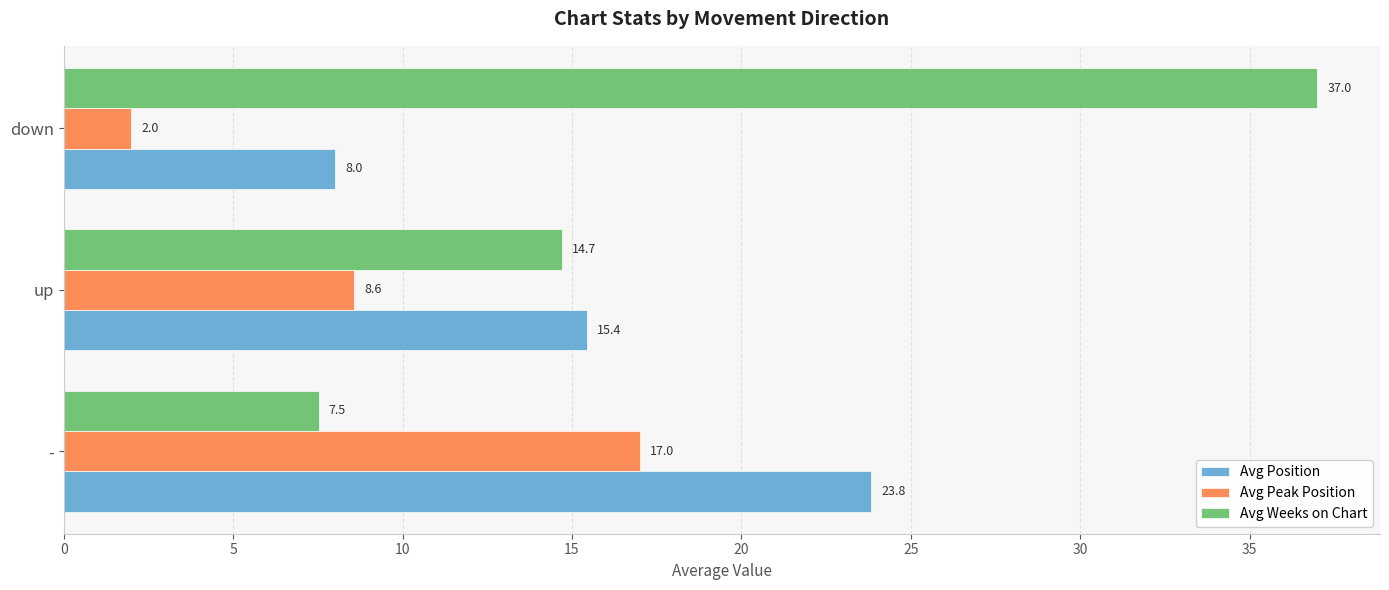

At down, list the series in order from largest to smallest.

Avg Weeks on Chart, Avg Position, Avg Peak Position